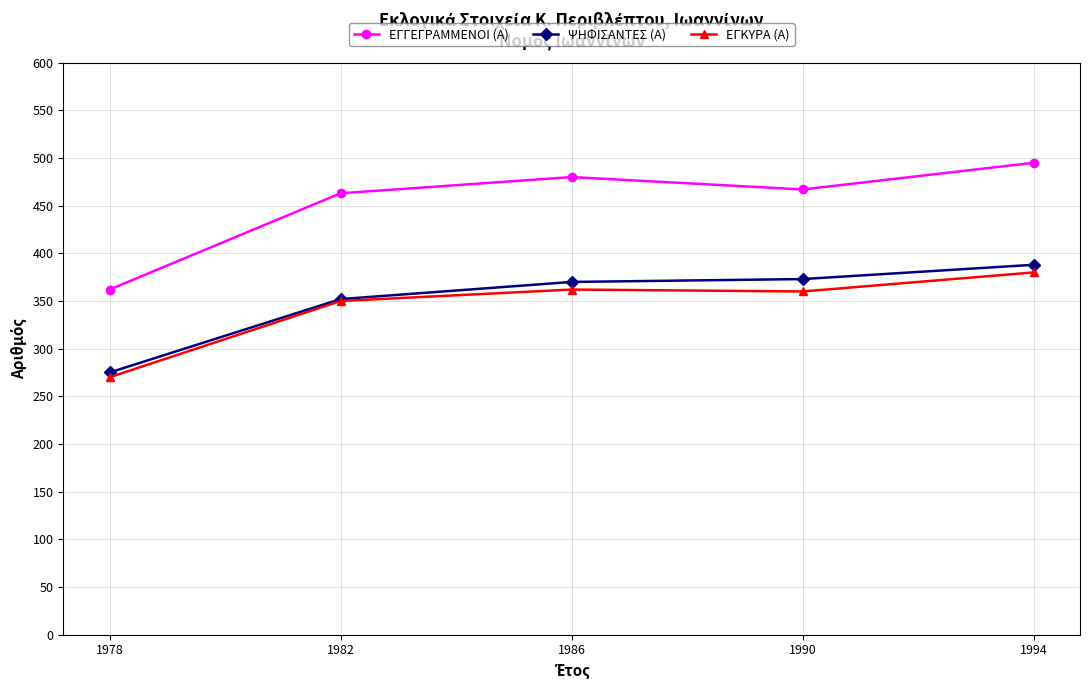

How many categories are shown in the chart?

5